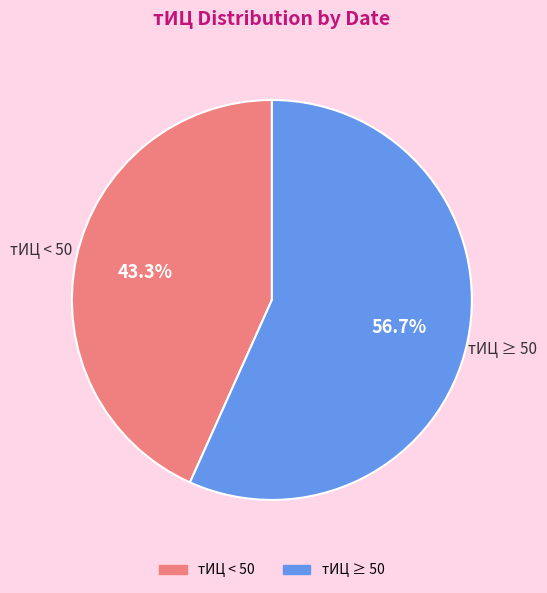

Does any single category account for the majority?

Yes